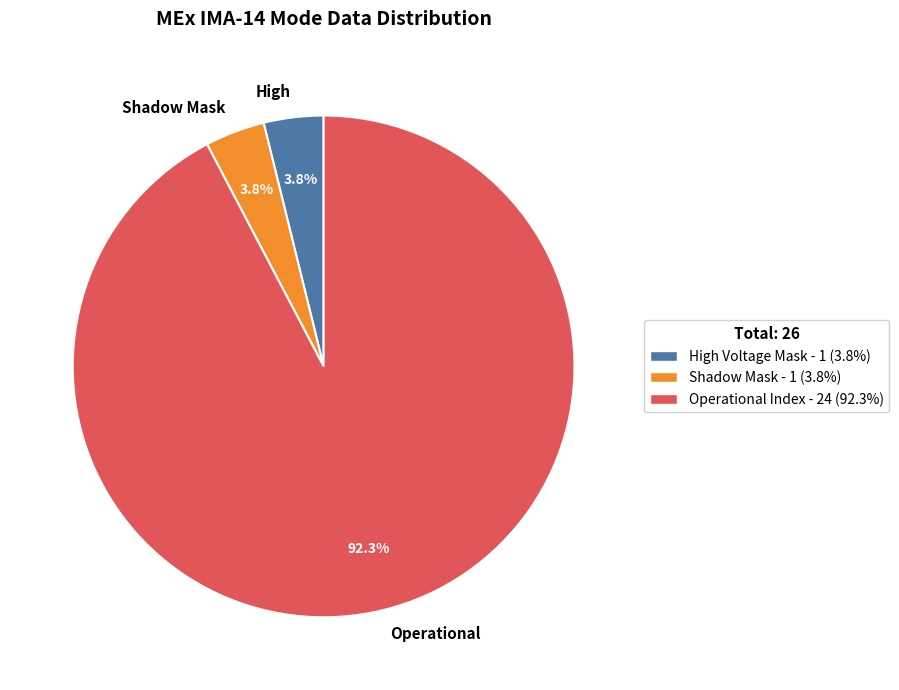

Which has a higher value, Shadow Mask or Operational?

Operational